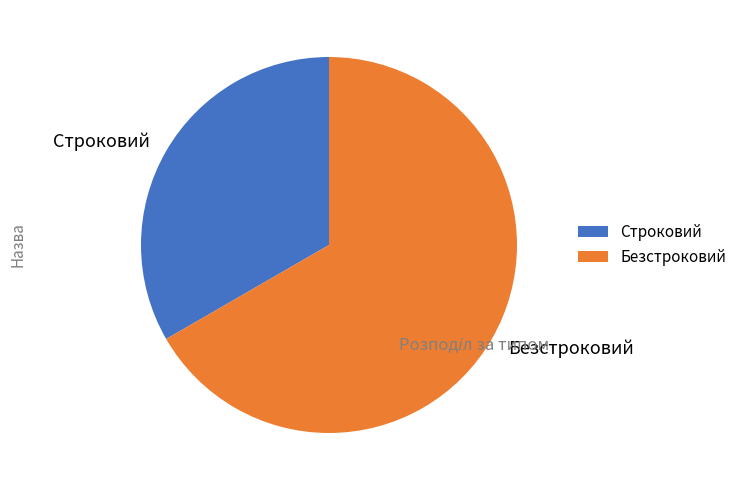

What is the ratio of the value at Строковий to the value at Безстроковий?

0.5